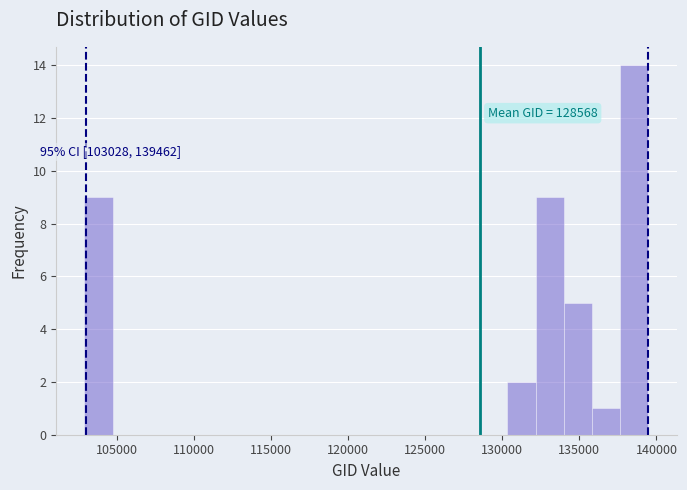

Read against the x-axis, roughly where is the centre of the tallest bar?

138500